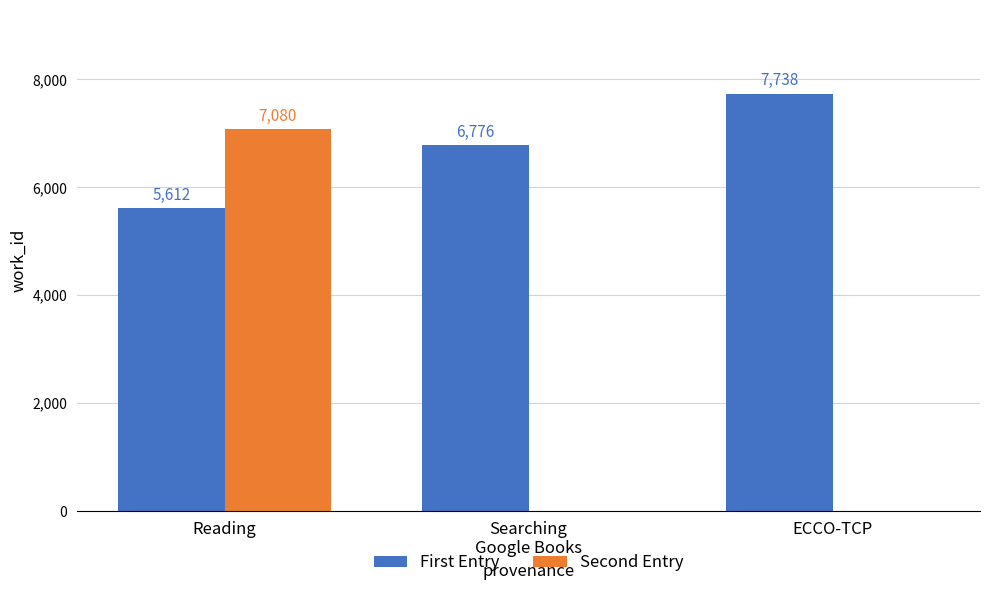

The value of Second Entry at ECCO-TCP is 4143. True or false?

False